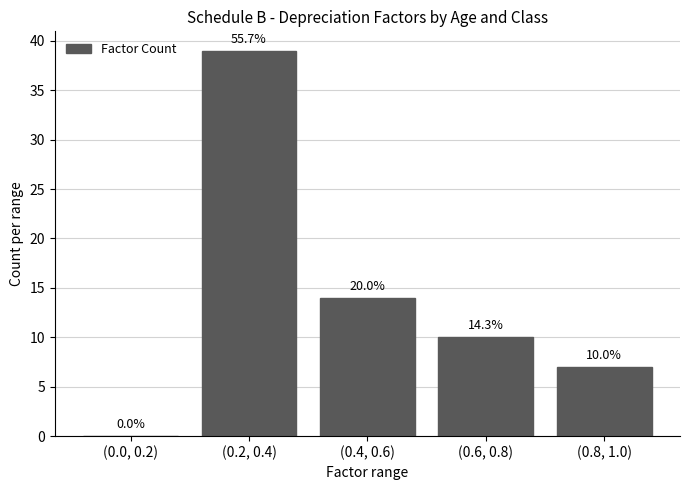

Reading left to right, what are all the values shown in this chart?

(0.0, 0.2)=0	(0.2, 0.4)=39	(0.4, 0.6)=14	(0.6, 0.8)=10	(0.8, 1.0)=7